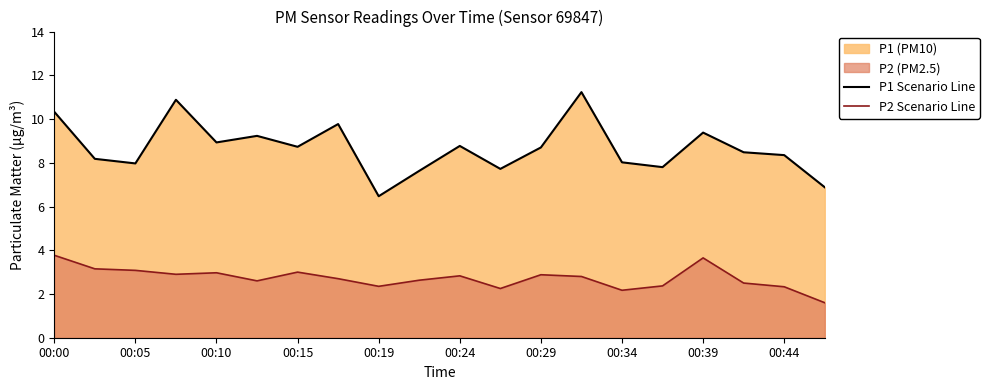

True or false: P2 Scenario Line and P1 Scenario Line intersect in this chart.

False